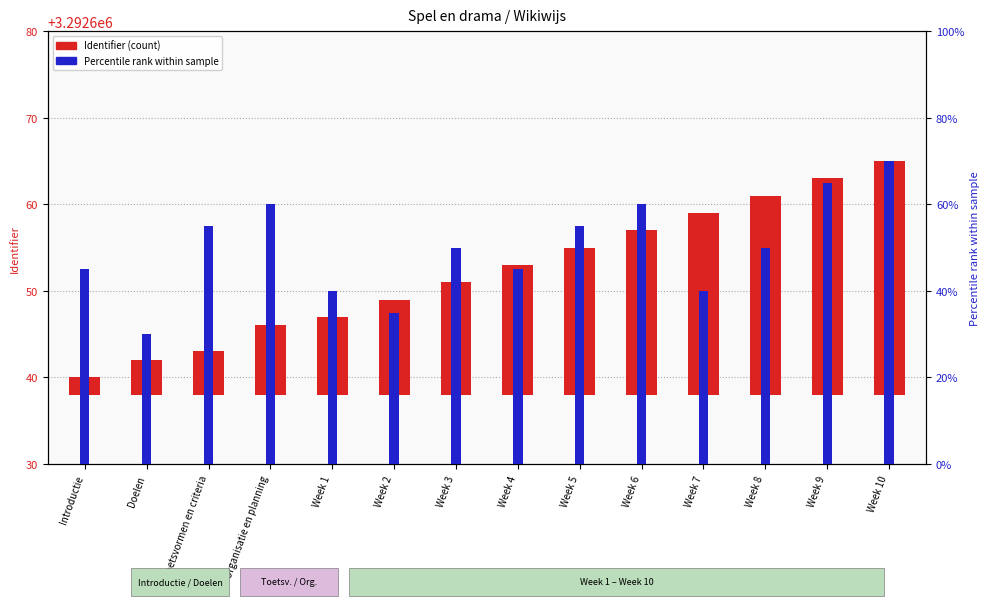

What is the label of the 6th bar from the right?

Week 5